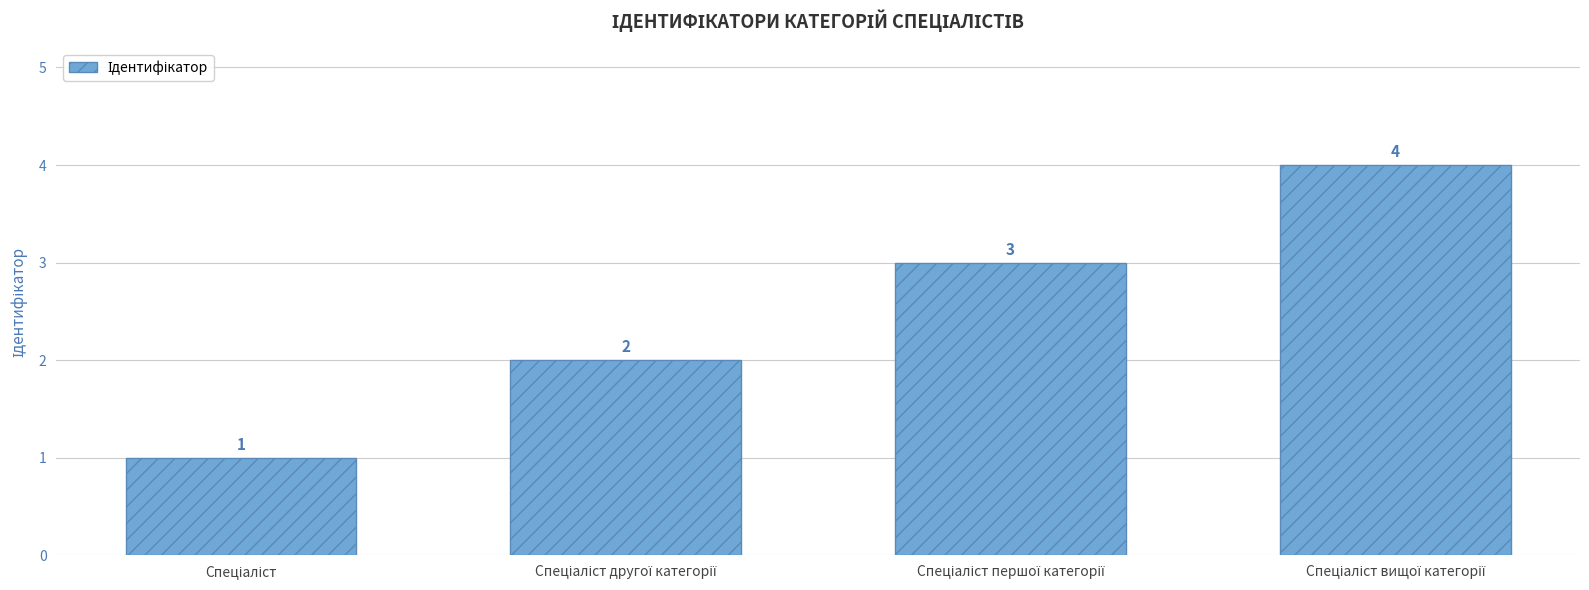

What is the value of the 4th bar from the left?

4